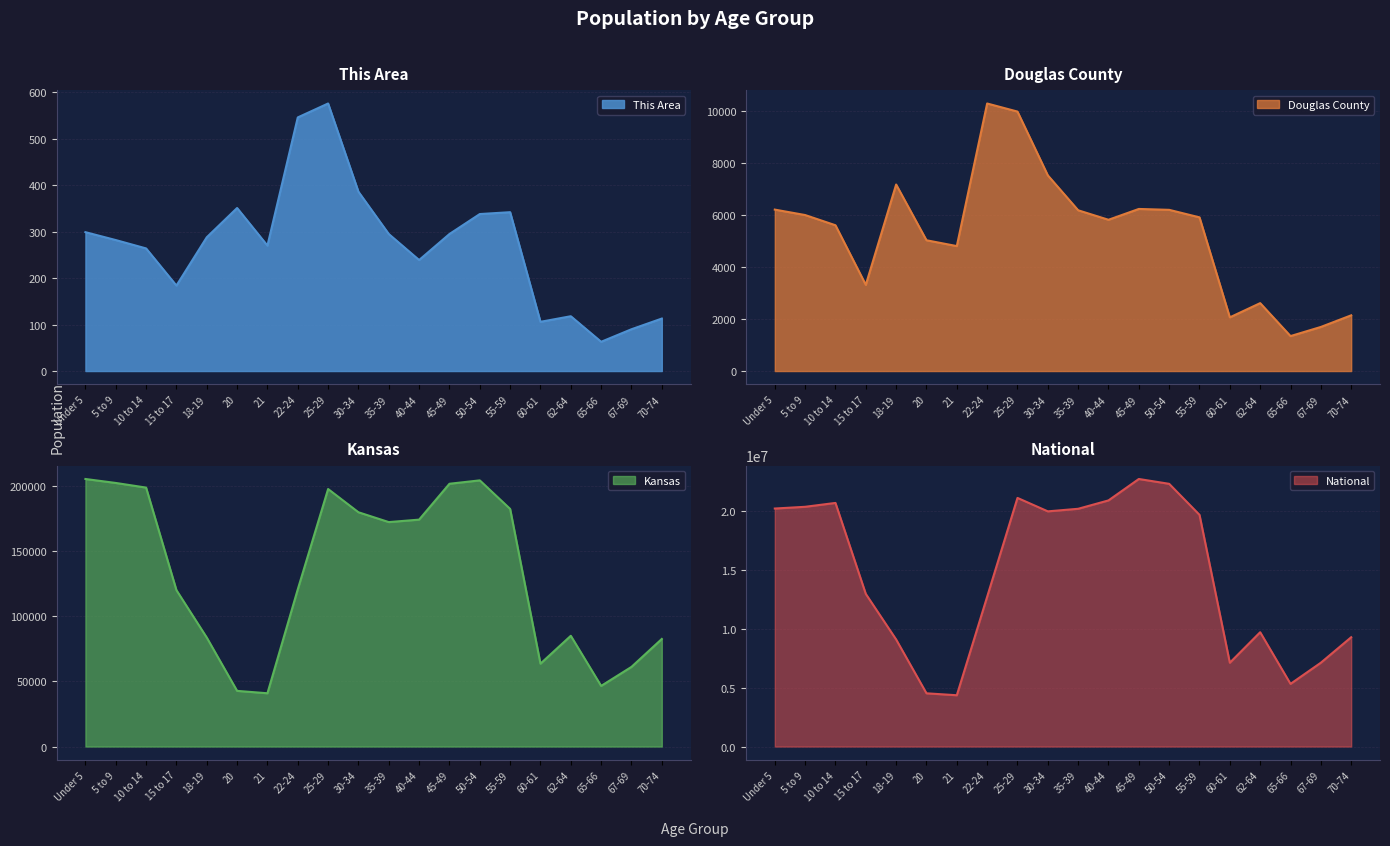

What is the approximate value of Douglas County at 10 to 14?

5607